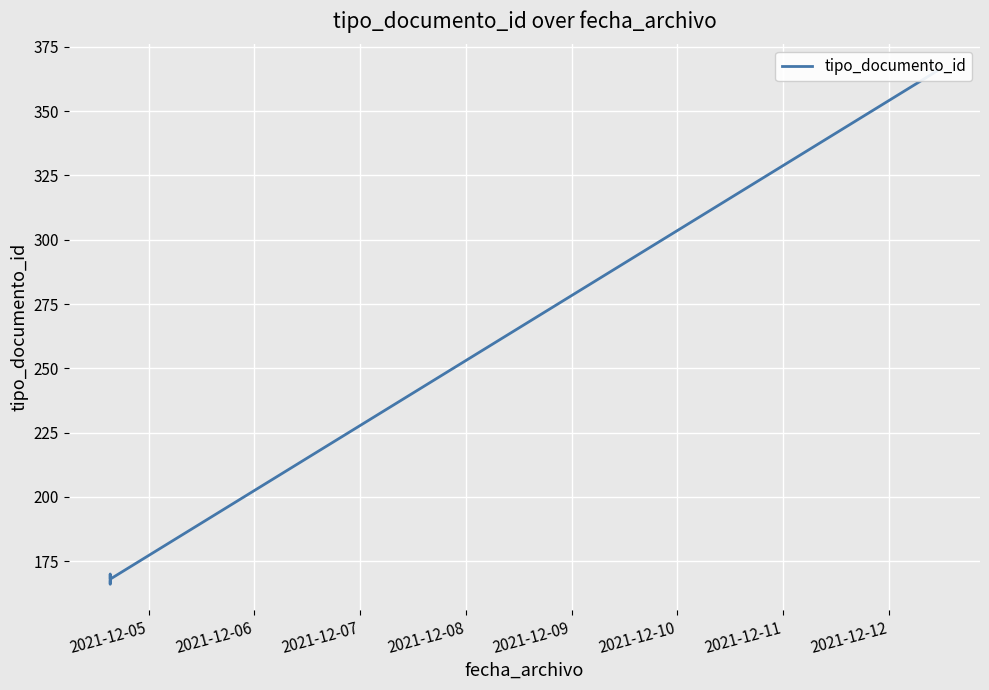

Which has a higher value, 2021-12-07 or 2021-12-09?

2021-12-09